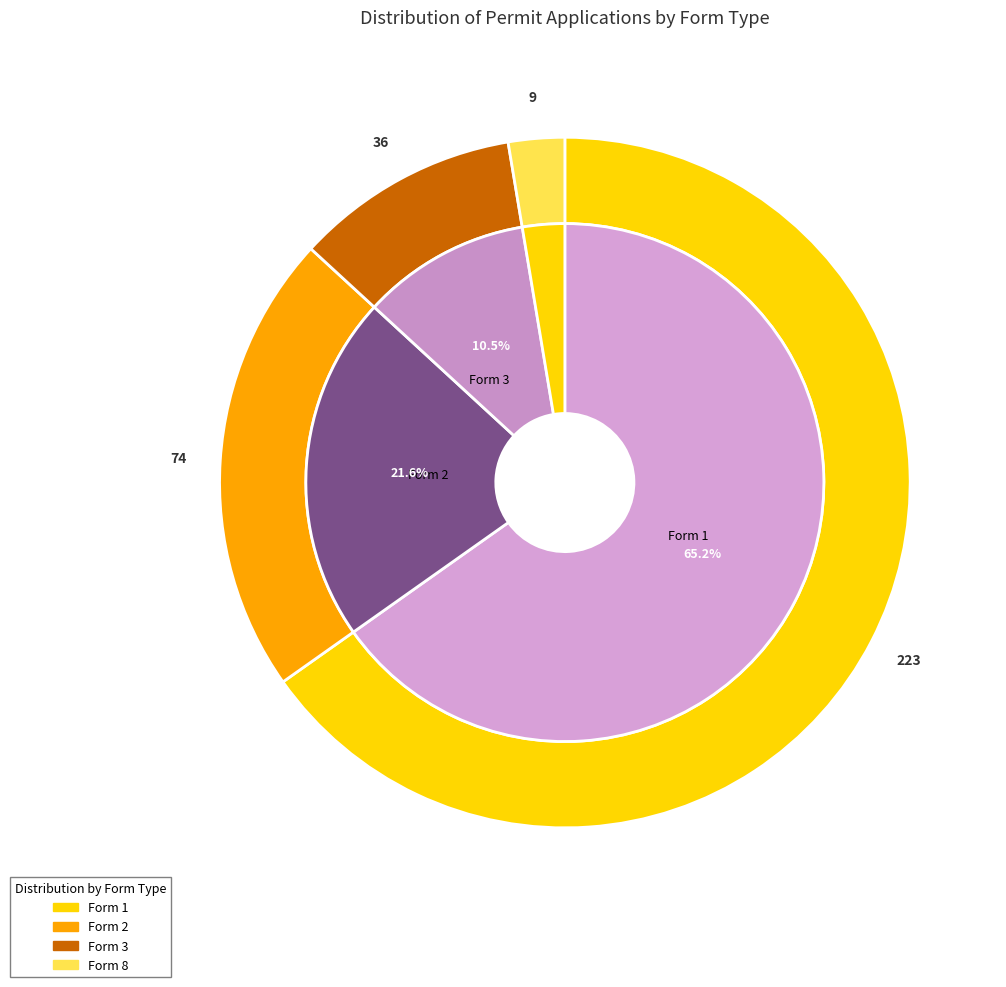

How many segments does this pie chart have?

4